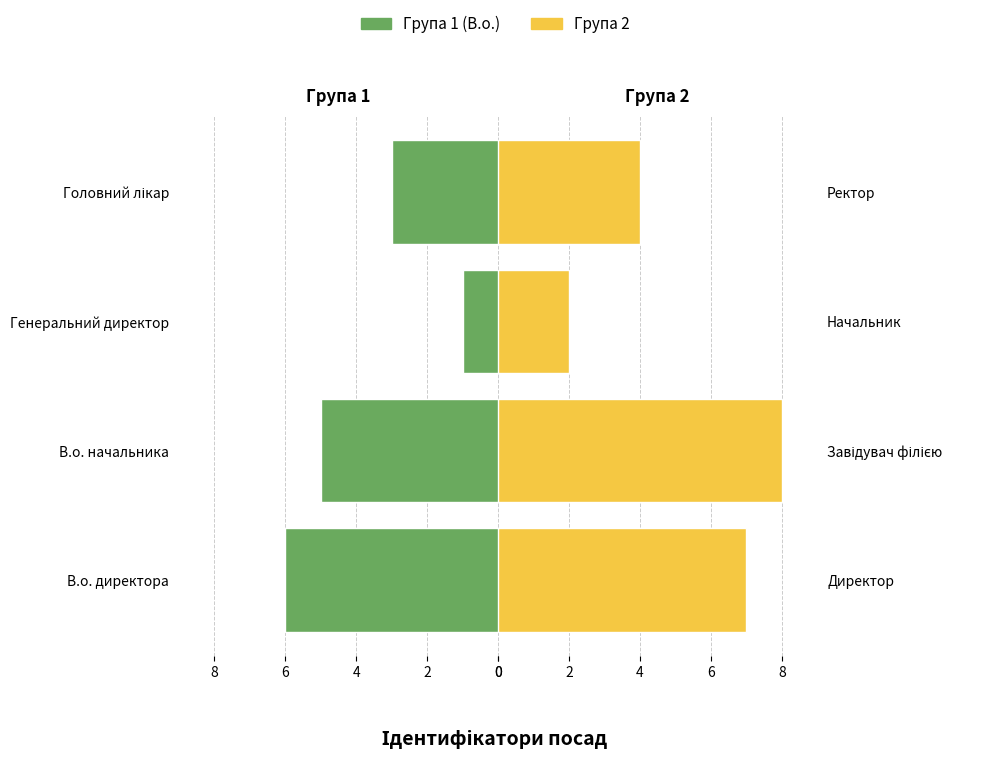

What are all the series names shown in the legend?

Група 1 (В.о.), Група 2